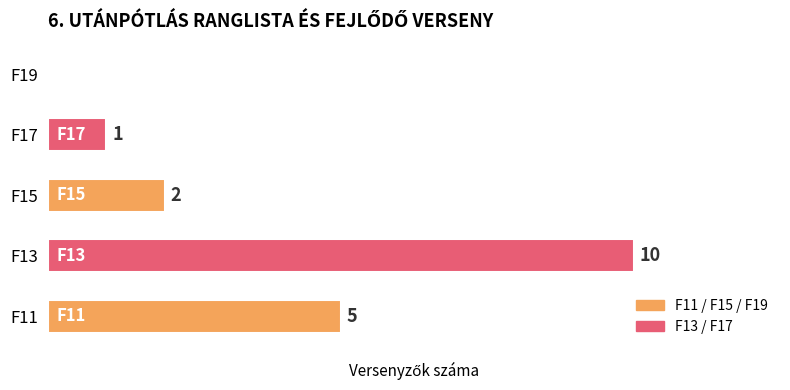

Between F11 and F17, which is larger?

F11